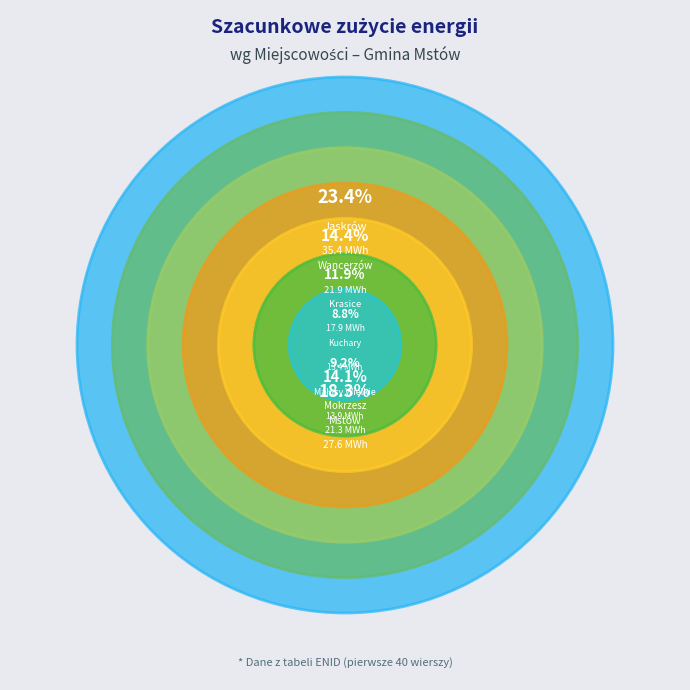

Combined, do Wancerzów and Kuchary account for over 50%?

No